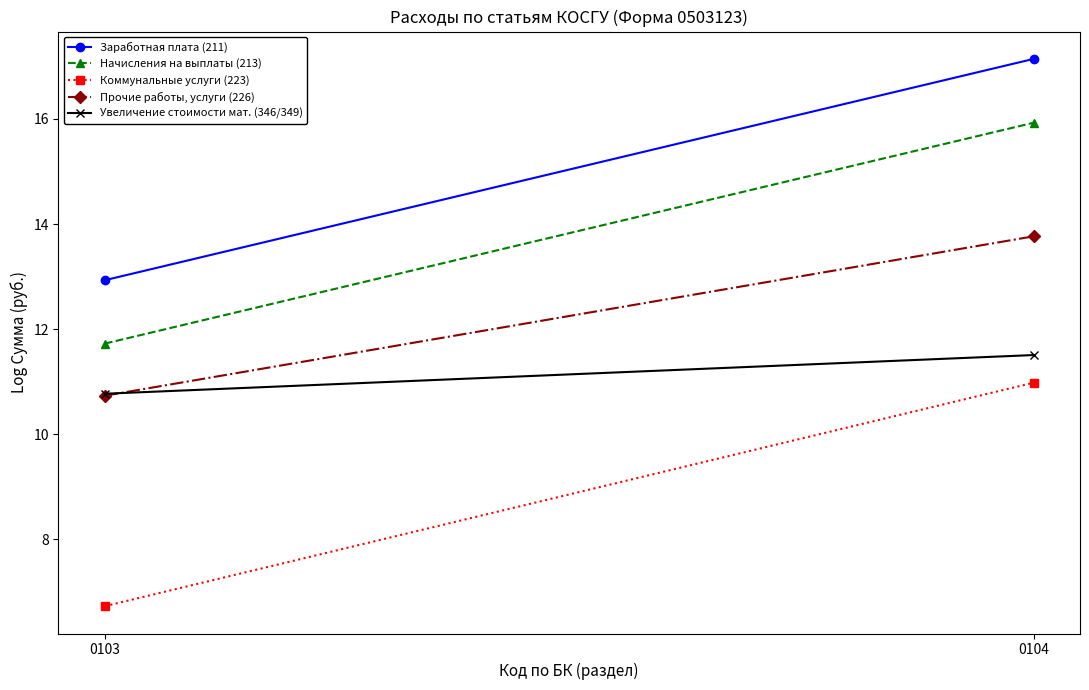

Which category has the lowest value across all series?

0103